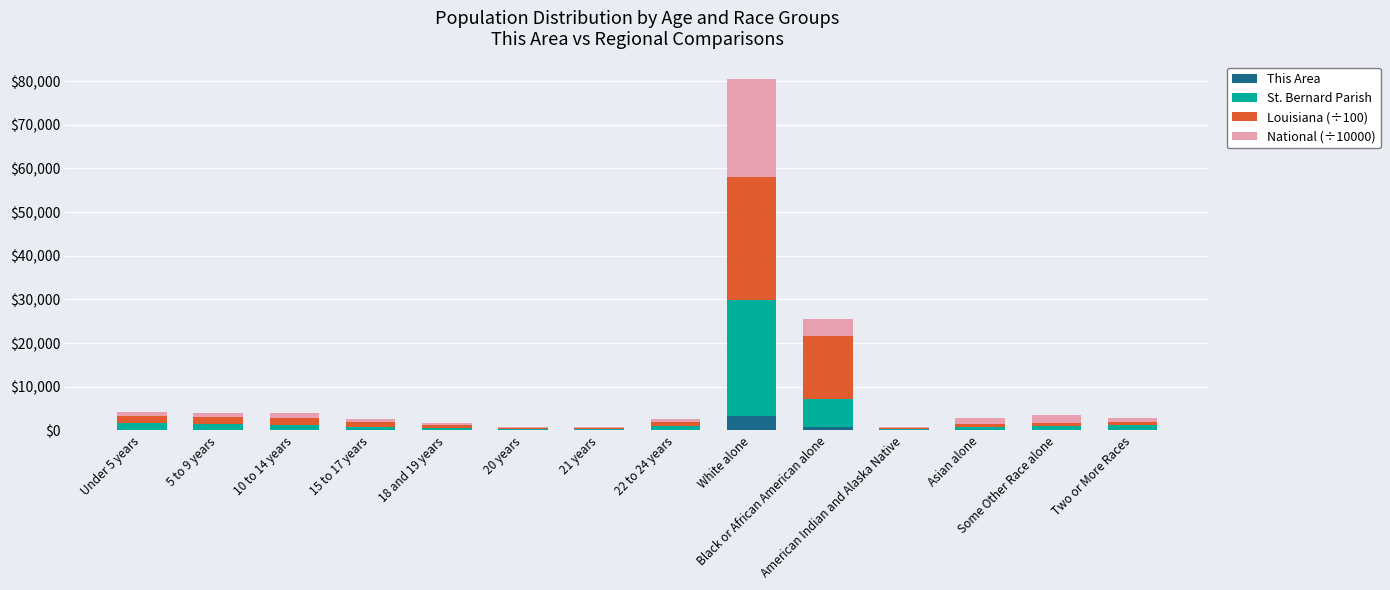

What is the sum of all This Area values?

4840.0